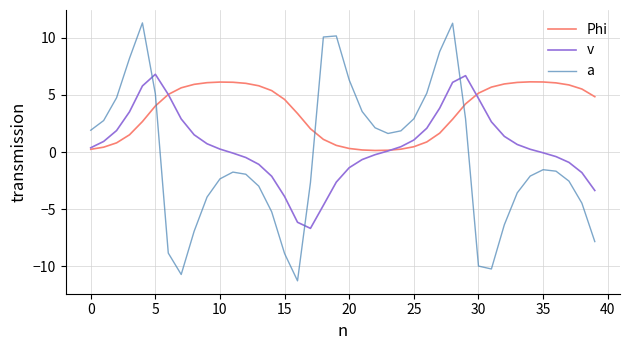

Does the chart have visible grid lines?

Yes